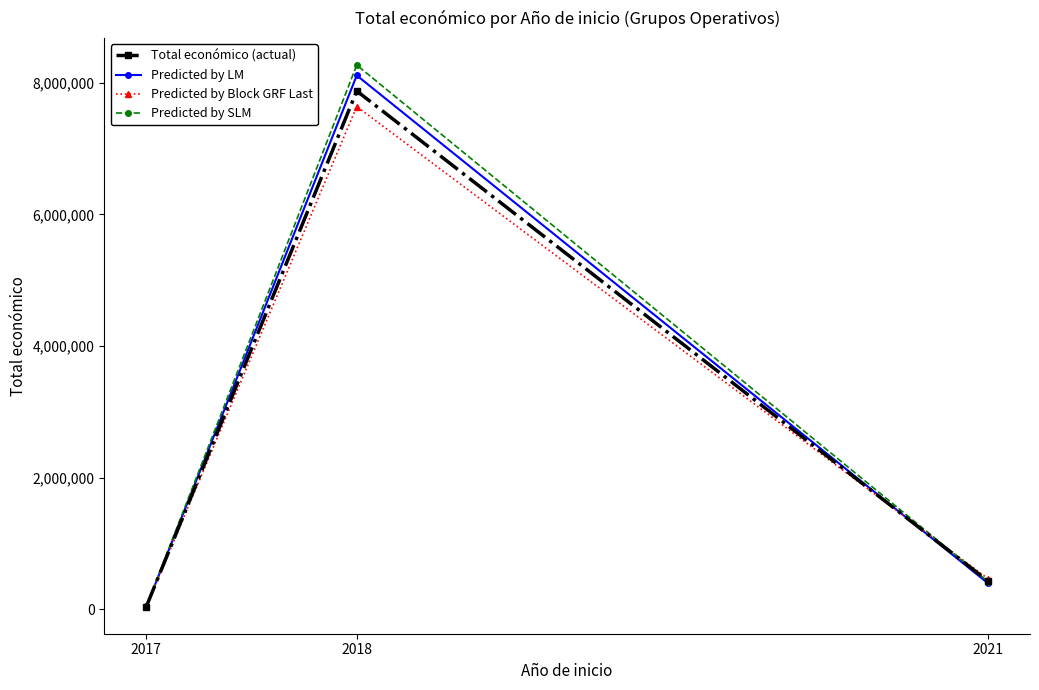

Is it true that Predicted by SLM equals 8268540.0 at 2018?

True